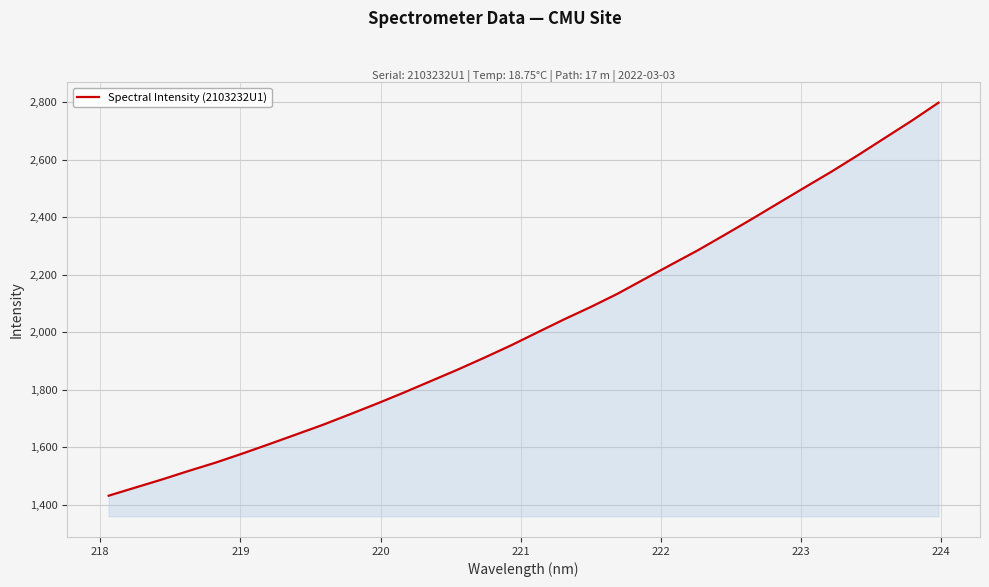

What is the difference between the maximum and minimum values?

1365.8